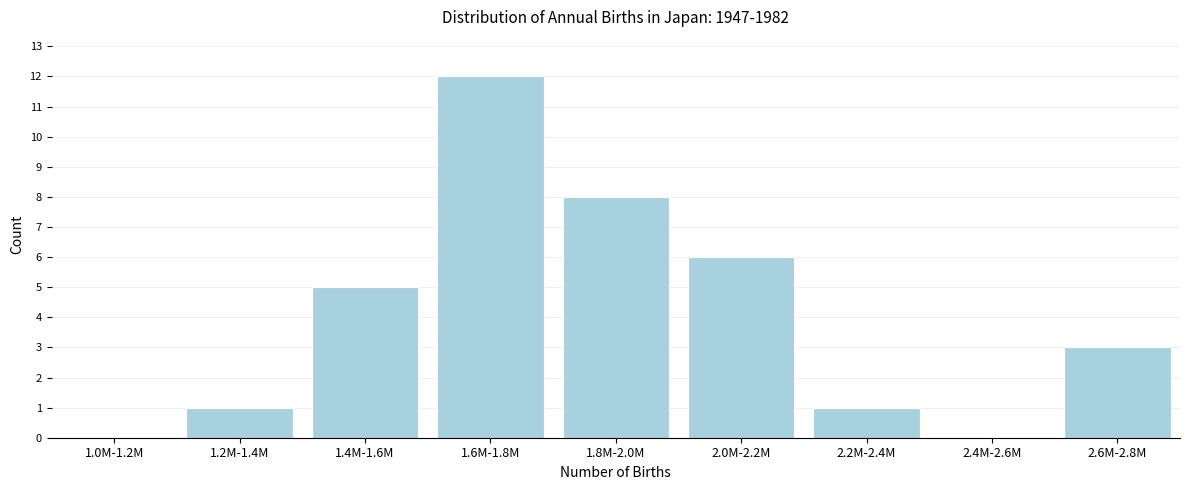

Reading left to right, extract all data points from this chart.

1.0M-1.2M=0	1.2M-1.4M=1	1.4M-1.6M=5	1.6M-1.8M=12	1.8M-2.0M=8	2.0M-2.2M=6	2.2M-2.4M=1	2.4M-2.6M=0	2.6M-2.8M=3